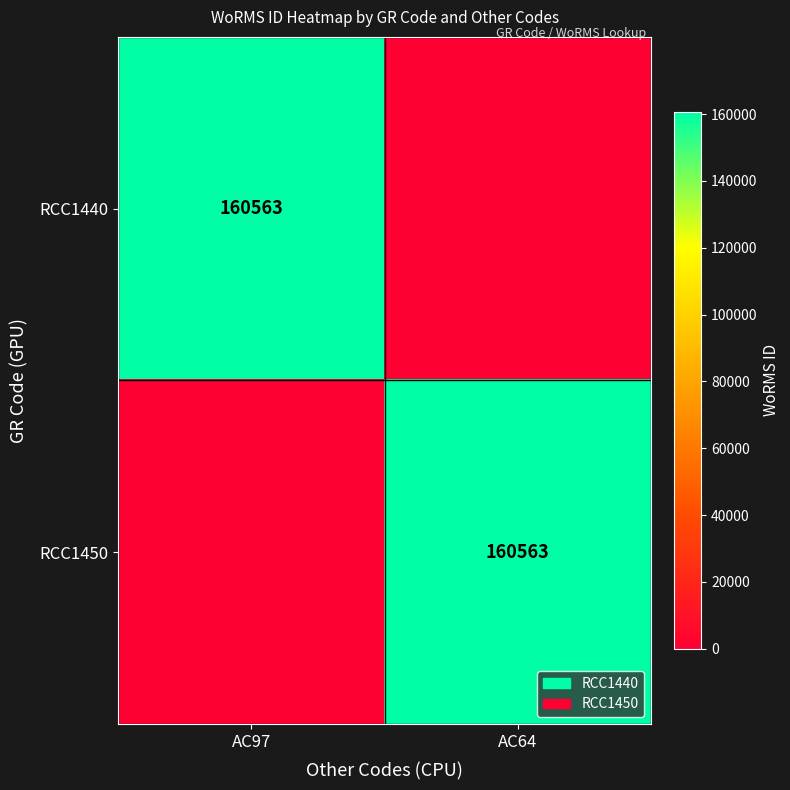

True or false: RCC1450 has a value of 61810 at AC64.

False